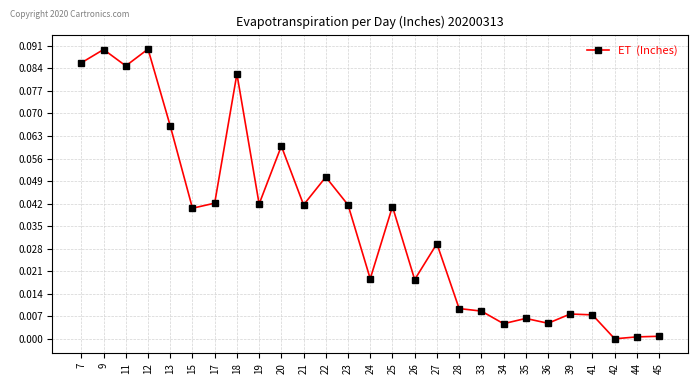

Is it true that the value at 17 is 0.1?

False